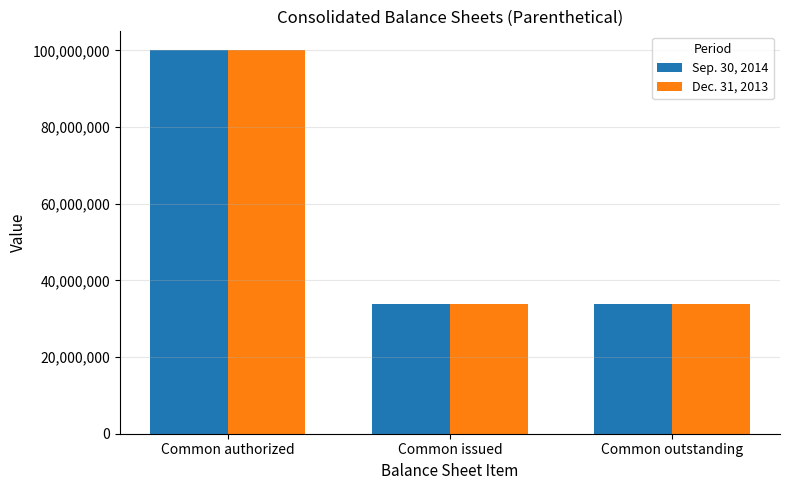

What is the difference between the maximum and minimum values in the Sep. 30, 2014 series?

66035935